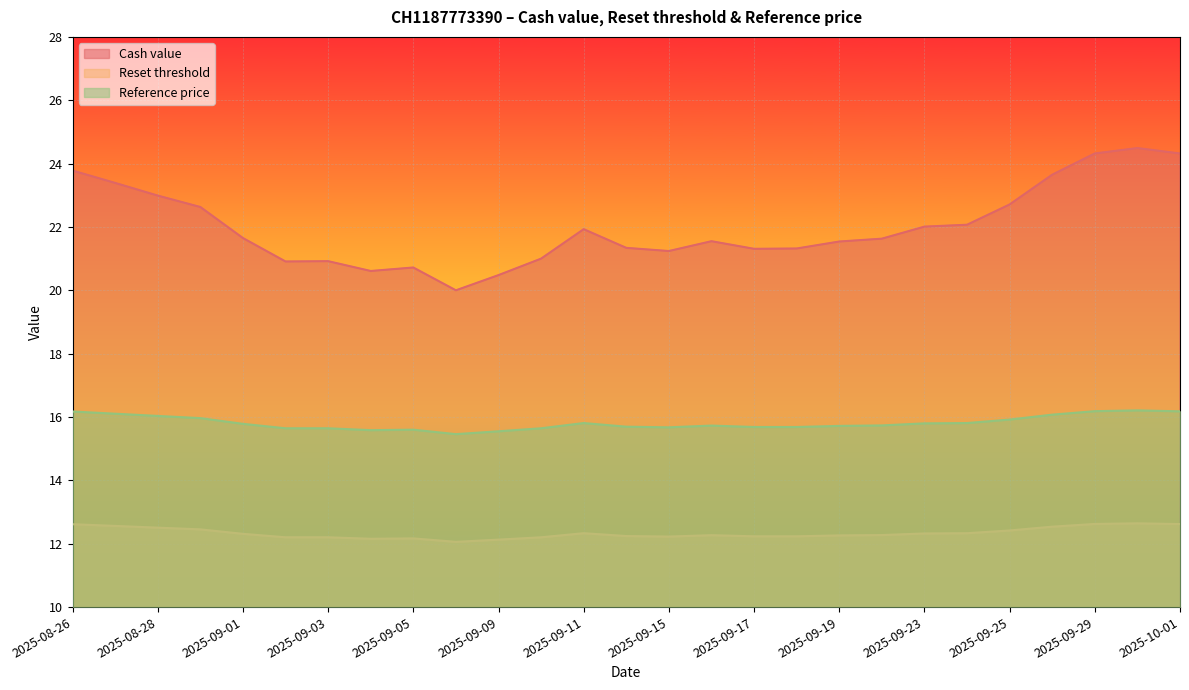

What is the difference between the maximum and minimum values in the Reset threshold series?

0.6